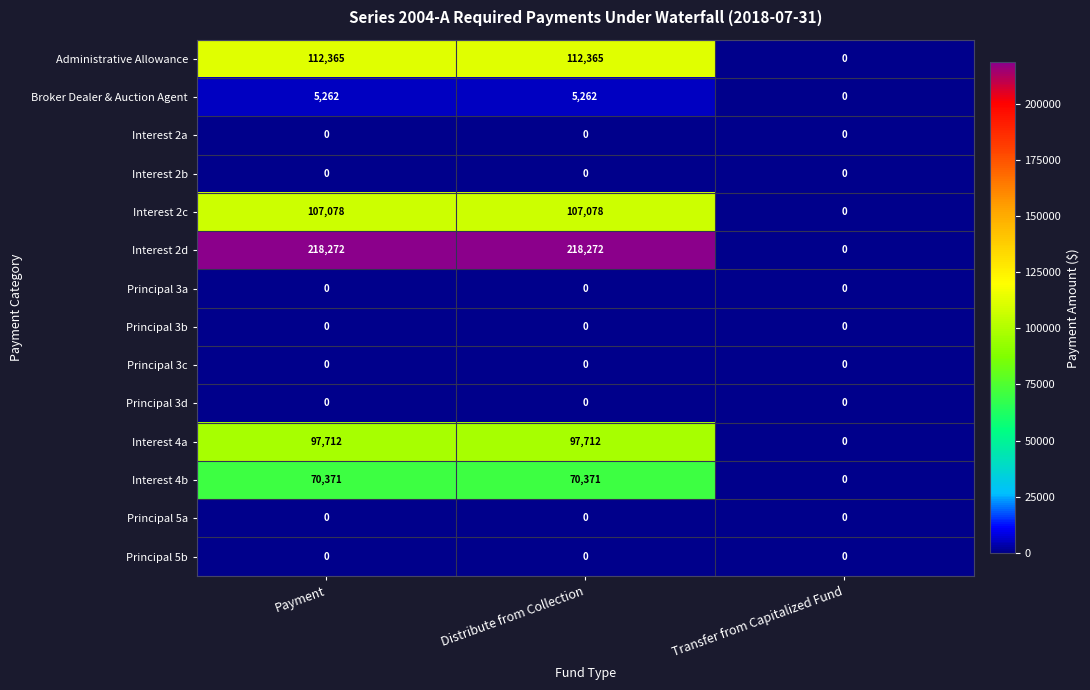

What is the total value across all series at Payment?

611060